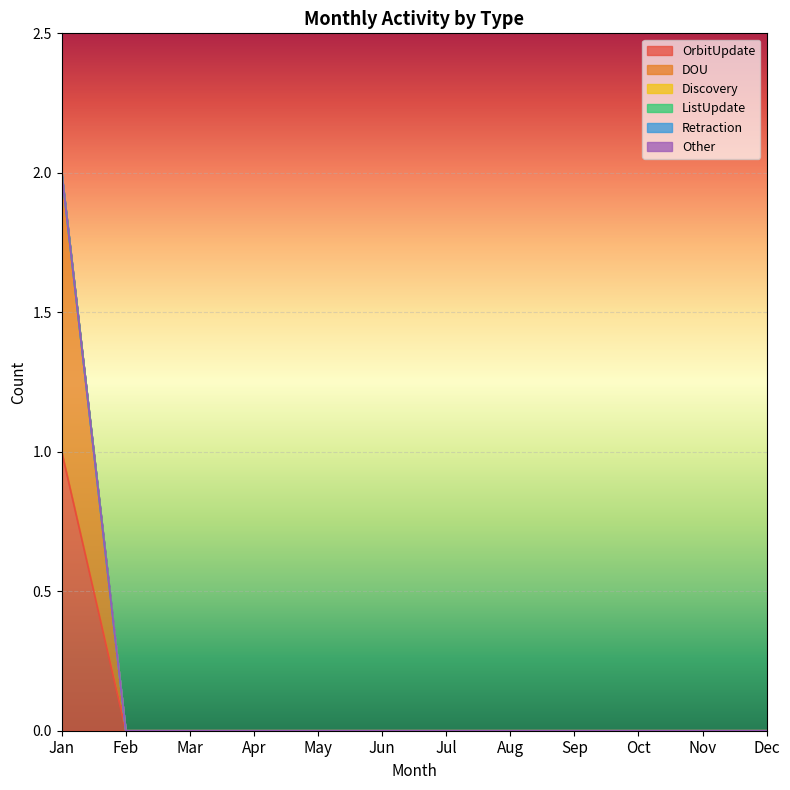

What are all the series names shown in the legend?

OrbitUpdate, DOU, Discovery, ListUpdate, Retraction, Other